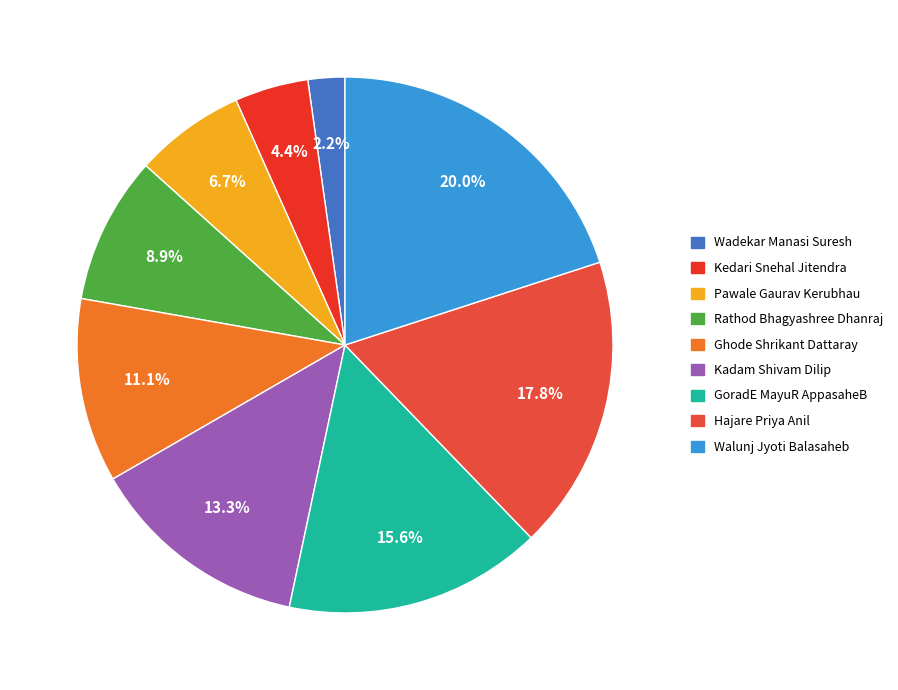

What percentage is the Kedari Snehal Jitendra slice, to the nearest percent?

4%